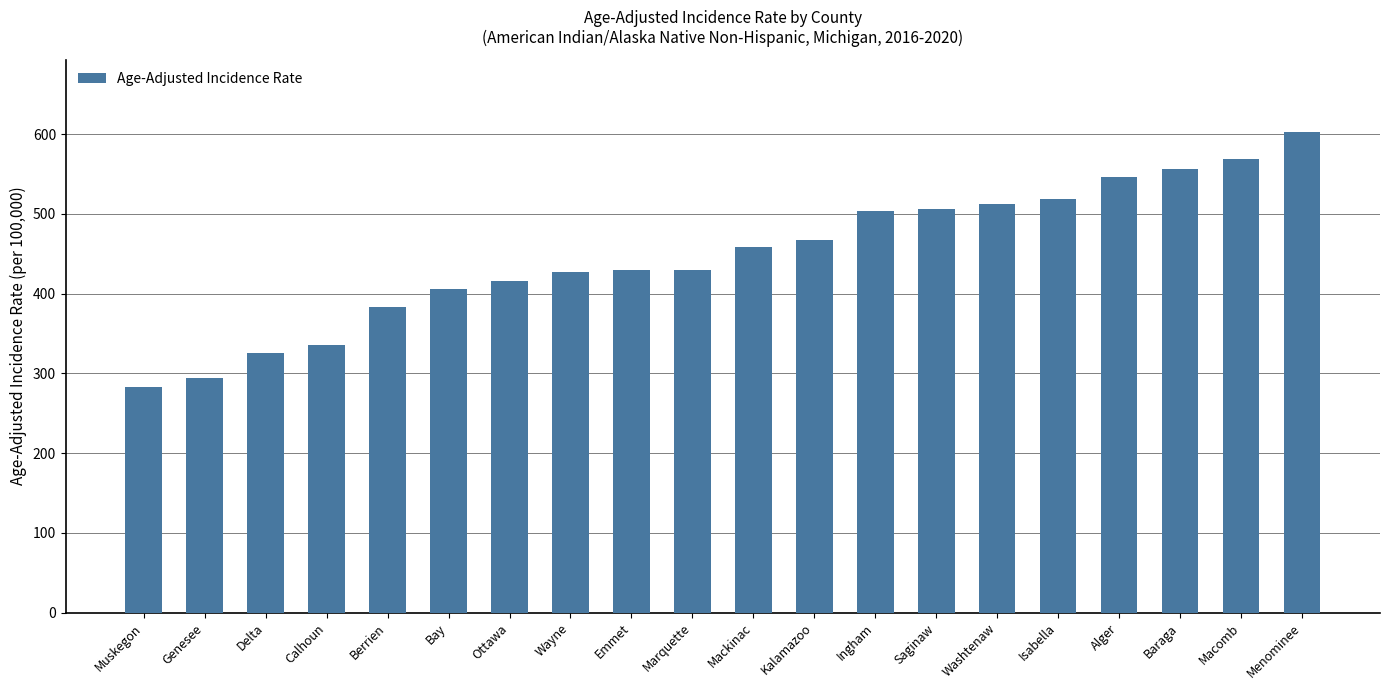

What is the difference between the second highest and minimum values?

286.9